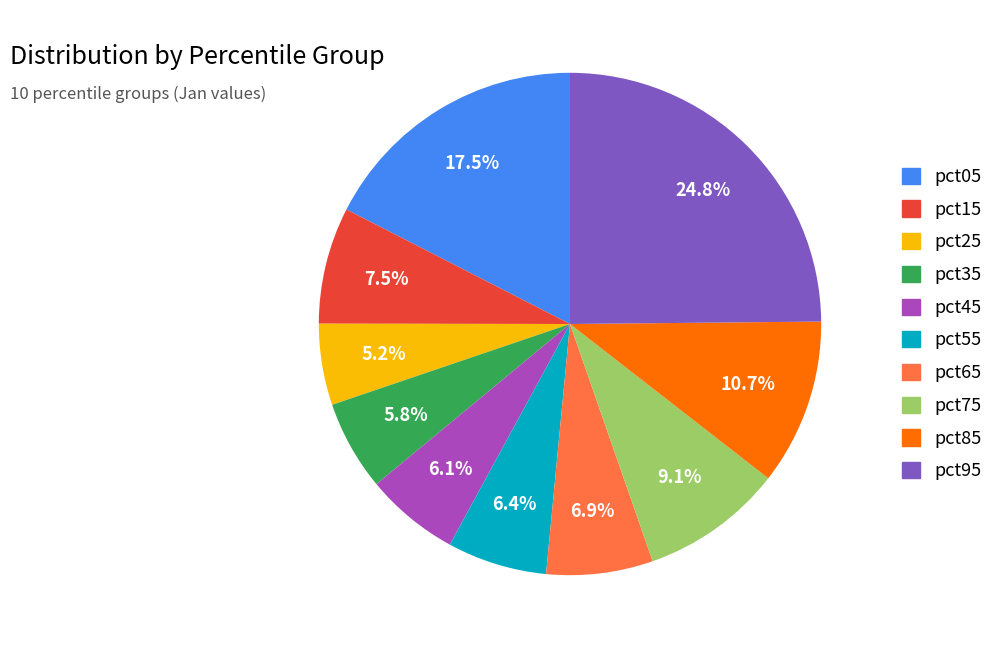

How much of the chart is everything except pct45?

93.9%